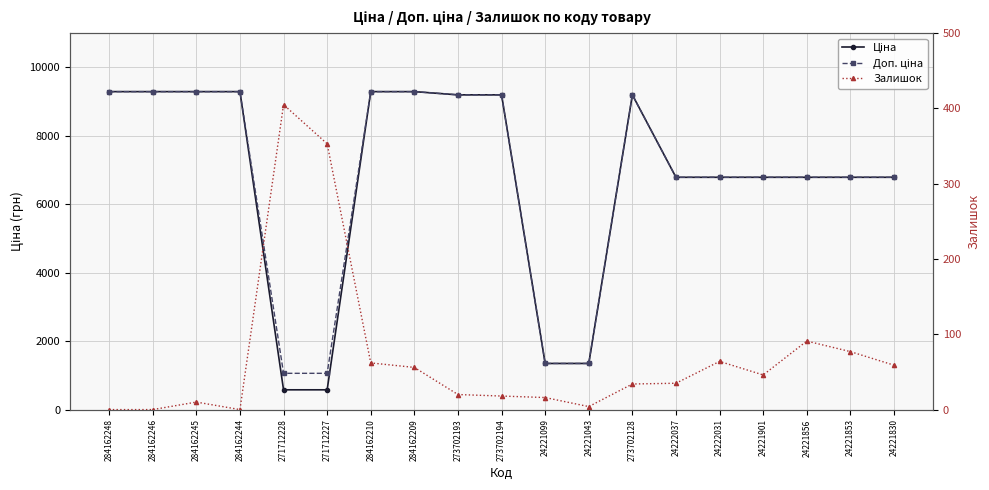

Does the chart have visible grid lines?

Yes